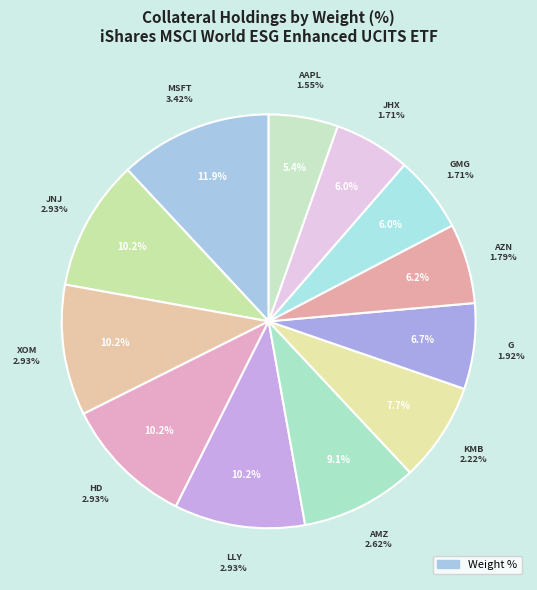

Between GOODMAN GROUP UNITS and JOHNSON & JOHNSON, which is larger?

JOHNSON & JOHNSON